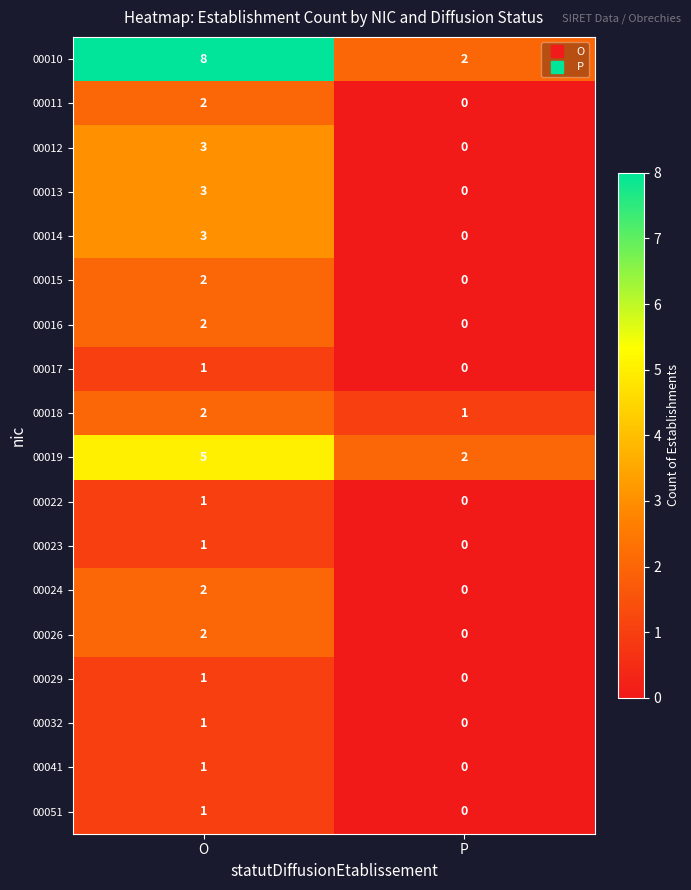

Is it true that 00022 equals -1 at P?

False